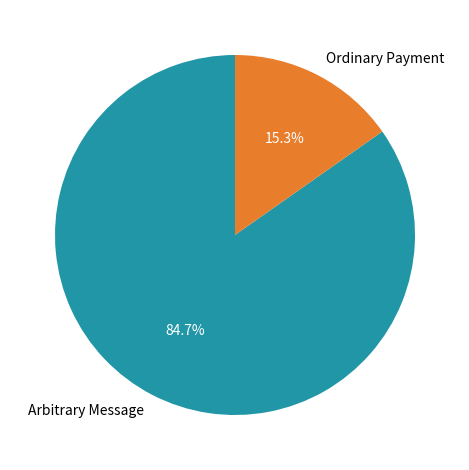

Which has a higher value, Ordinary Payment or Arbitrary Message?

Arbitrary Message